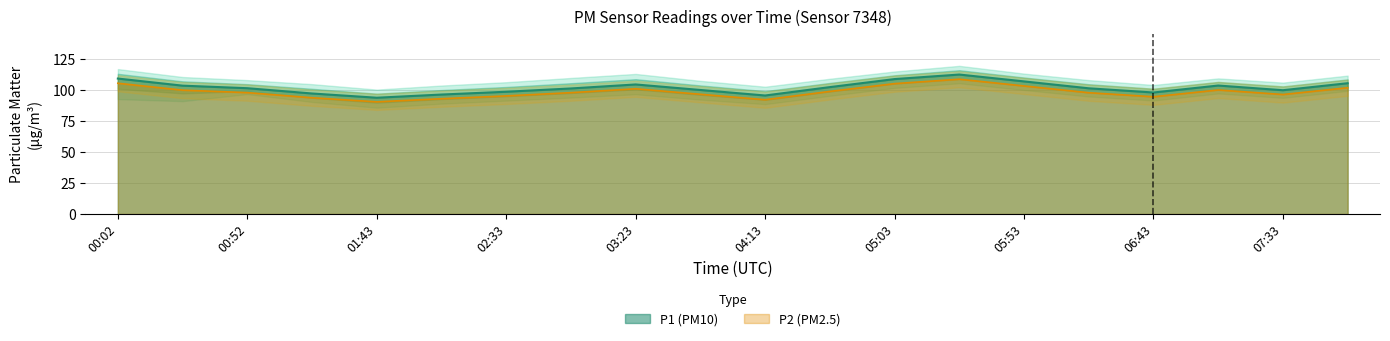

What are all the series names shown in the legend?

P1, P2